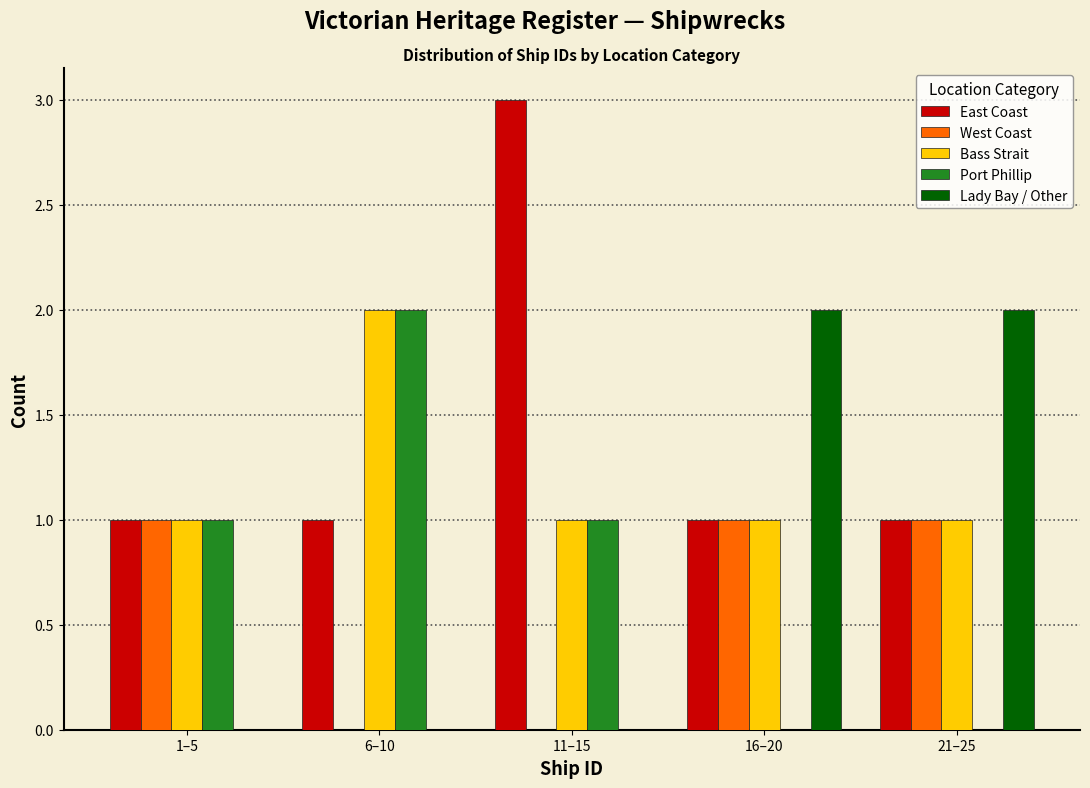

Reading right to left, extract all data points from this chart.

East Coast: 21–25=1	16–20=1	11–15=3	6–10=1	1–5=1
West Coast: 21–25=1	16–20=1	11–15=0	6–10=0	1–5=1
Bass Strait: 21–25=1	16–20=1	11–15=1	6–10=2	1–5=1
Port Phillip: 21–25=0	16–20=0	11–15=1	6–10=2	1–5=1
Lady Bay / Other: 21–25=2	16–20=2	11–15=0	6–10=0	1–5=0